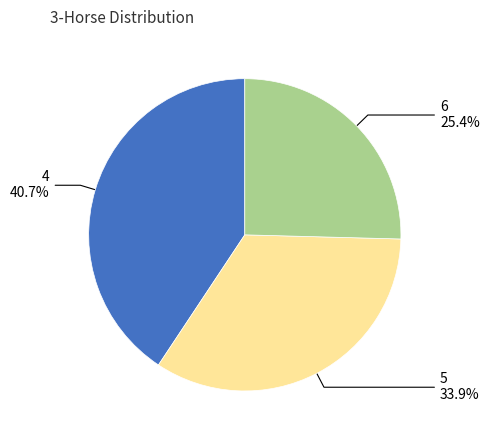

How many segments does this pie chart have?

3